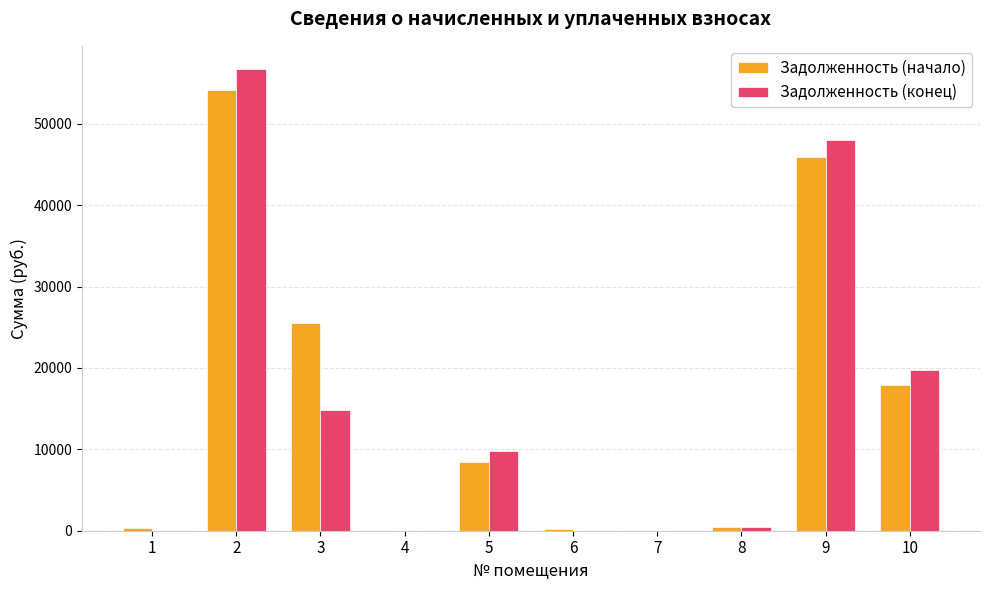

Where does the Задолженность (начало) series first go above 8464?

2